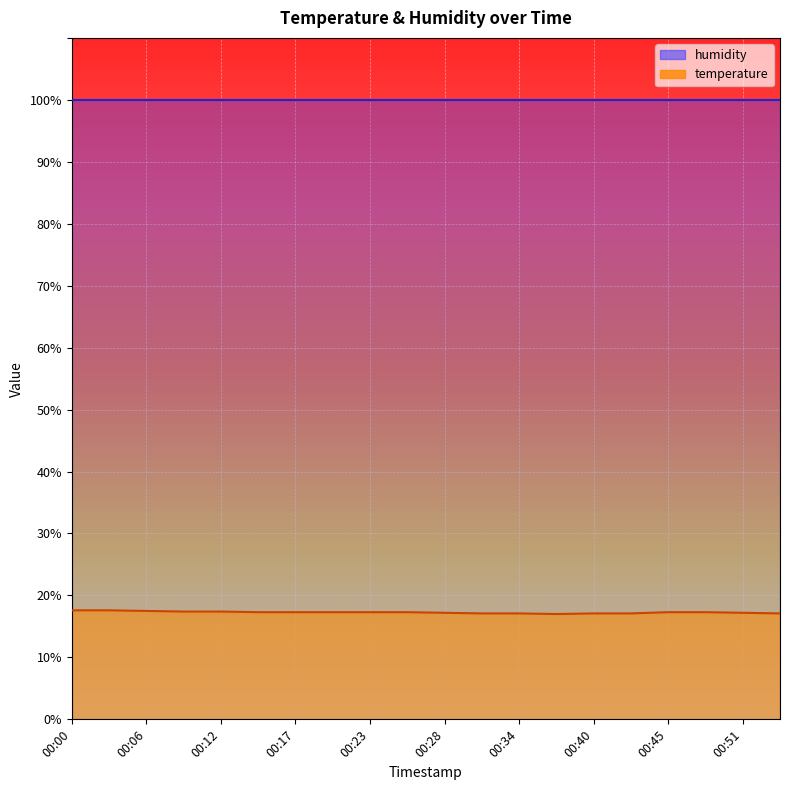

The chart shows a value of 17.1 at 00:42. True or false?

True